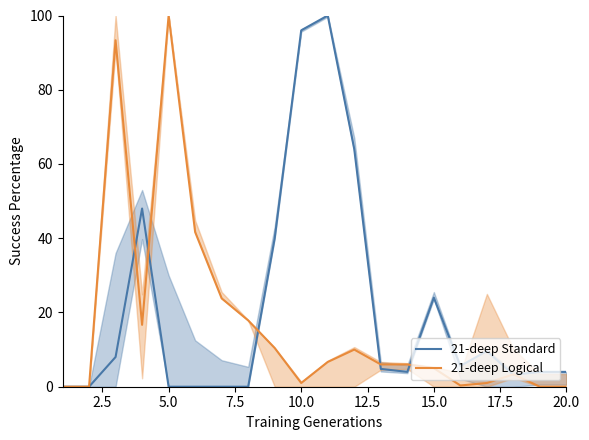

What is the difference between the maximum and minimum values in the 21-deep Logical series?

100.0